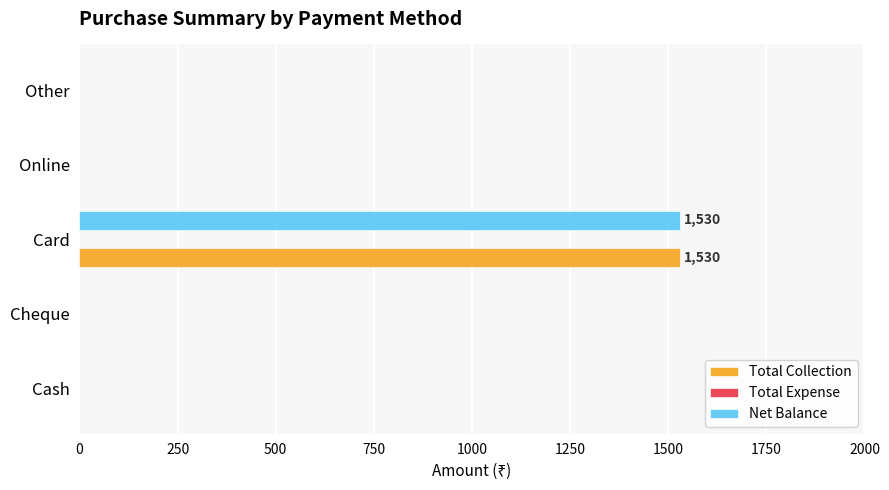

What value does the Net Balance series have at Card?

1530